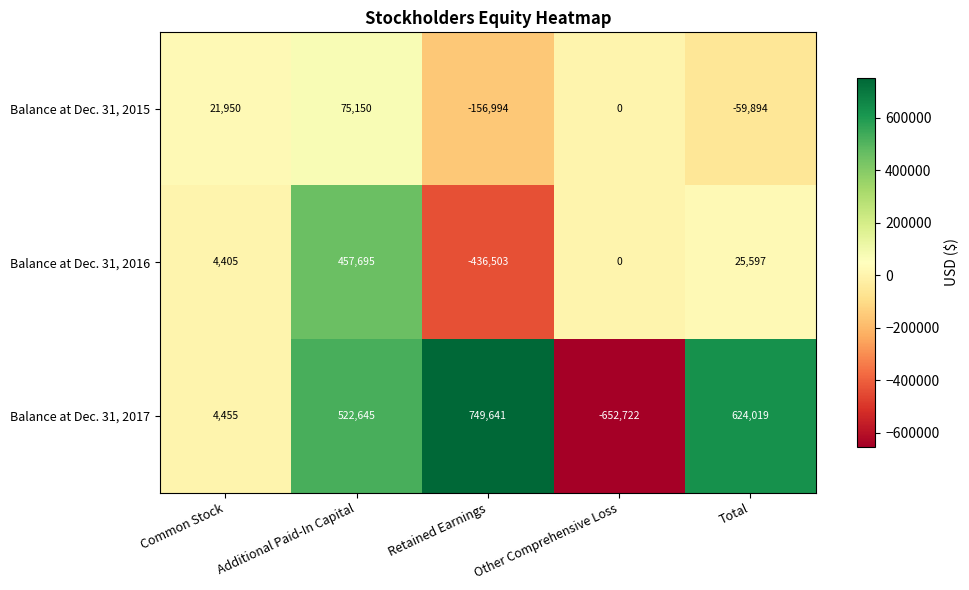

List the series in order of their peak value, highest first.

Balance at Dec. 31, 2017, Balance at Dec. 31, 2016, Balance at Dec. 31, 2015